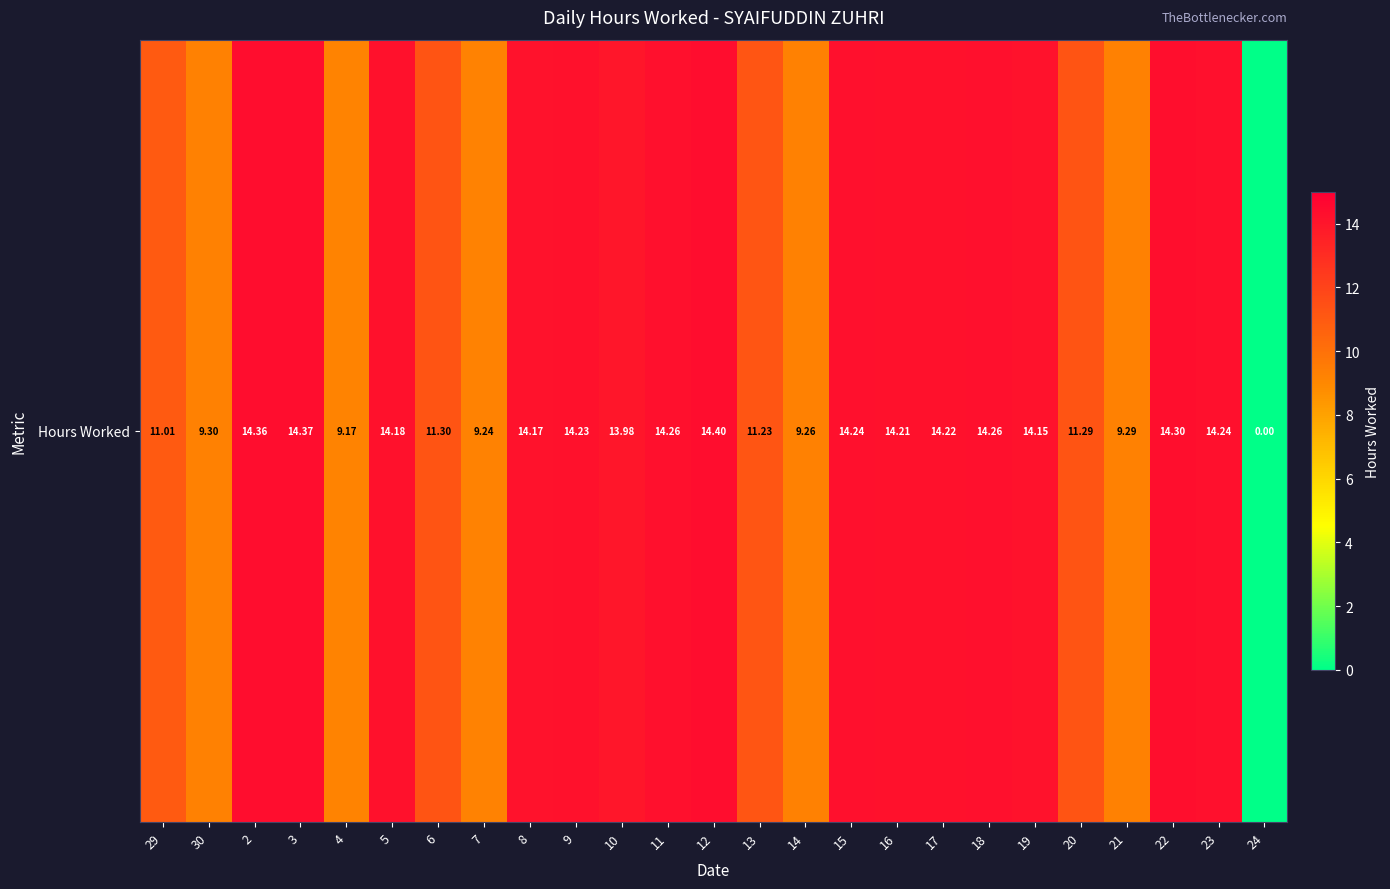

List the labels in order of value, largest first.

12, 3, 2, 22, 11, 18, 15, 23, 9, 17, 16, 5, 8, 19, 10, 6, 20, 13, 29, 30, 21, 14, 7, 4, 24